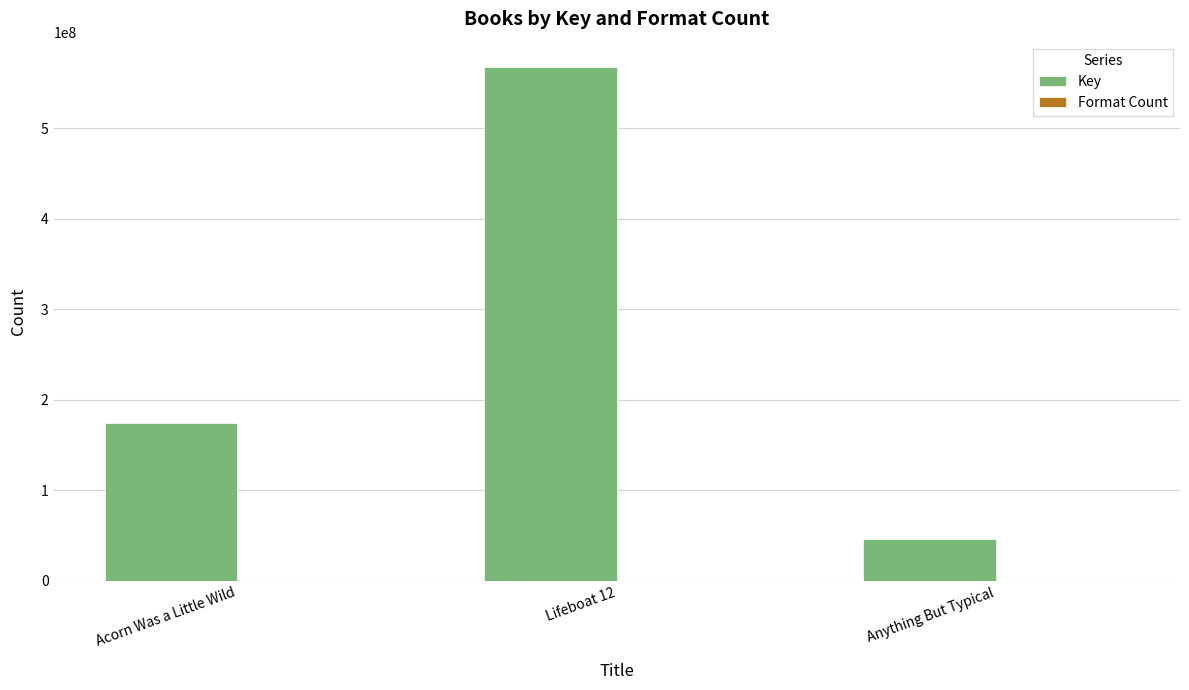

Which label corresponds to the largest value in the chart?

Lifeboat 12